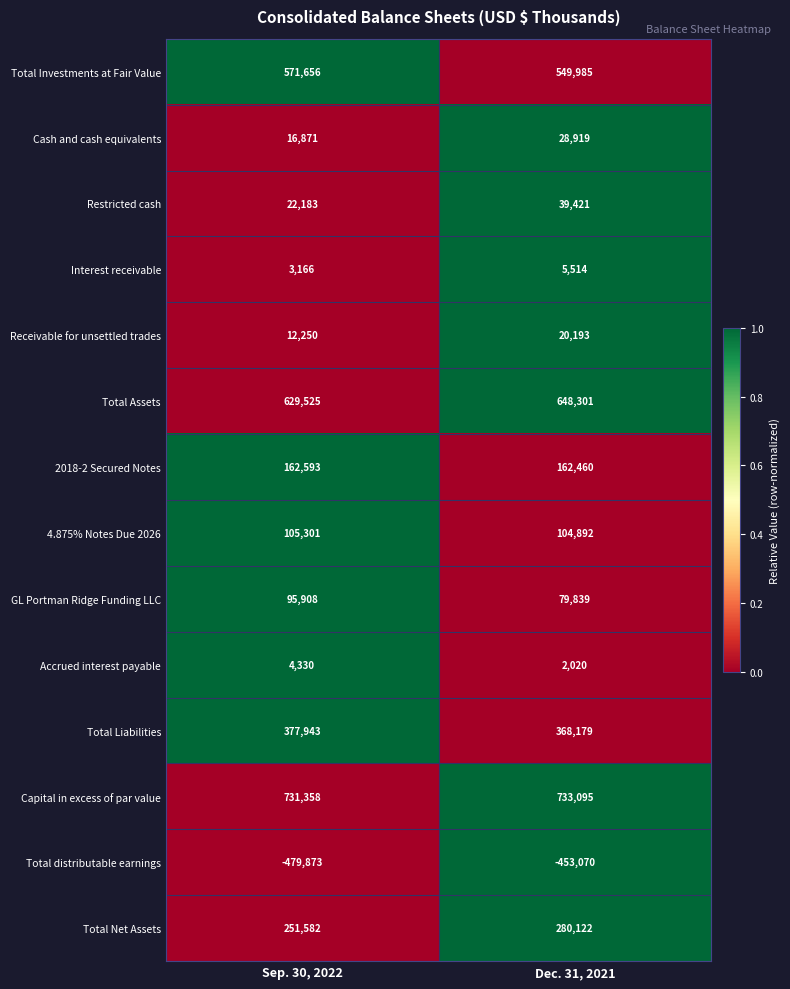

Reading left to right, transcribe all the data shown in this chart.

Total Investments at Fair Value: 571656	549985
Cash and cash equivalents: 16871	28919
Restricted cash: 22183	39421
Interest receivable: 3166	5514
Receivable for unsettled trades: 12250	20193
Total Assets: 629525	648301
2018-2 Secured Notes: 162593	162460
4.875% Notes Due 2026: 105301	104892
GL Portman Ridge Funding LLC: 95908	79839
Accrued interest payable: 4330	2020
Total Liabilities: 377943	368179
Capital in excess of par value: 731358	733095
Total distributable earnings: -479873	-453070
Total Net Assets: 251582	280122